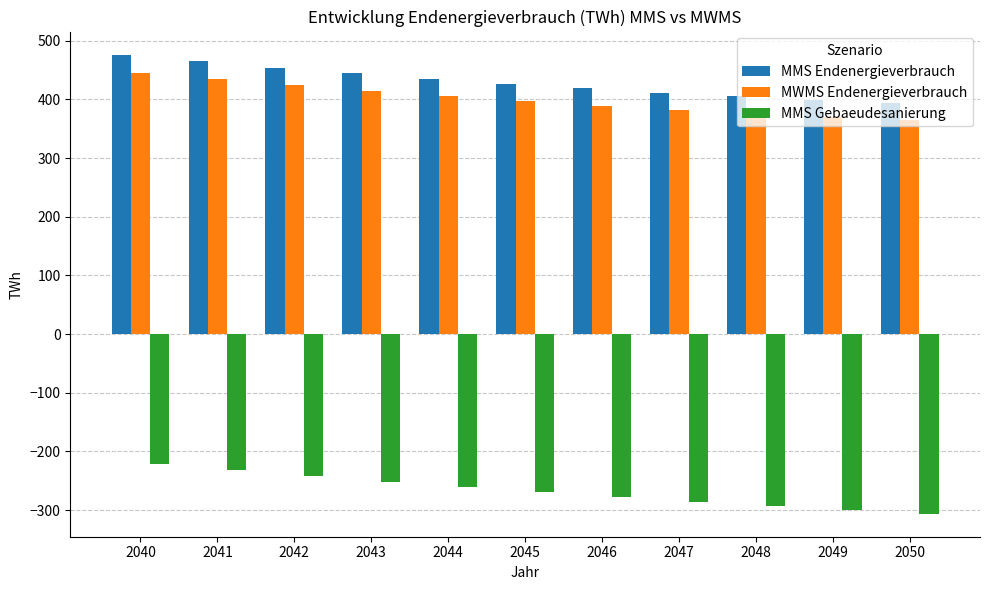

What is the sum of all MWMS Endenergieverbrauch values?

4402.0